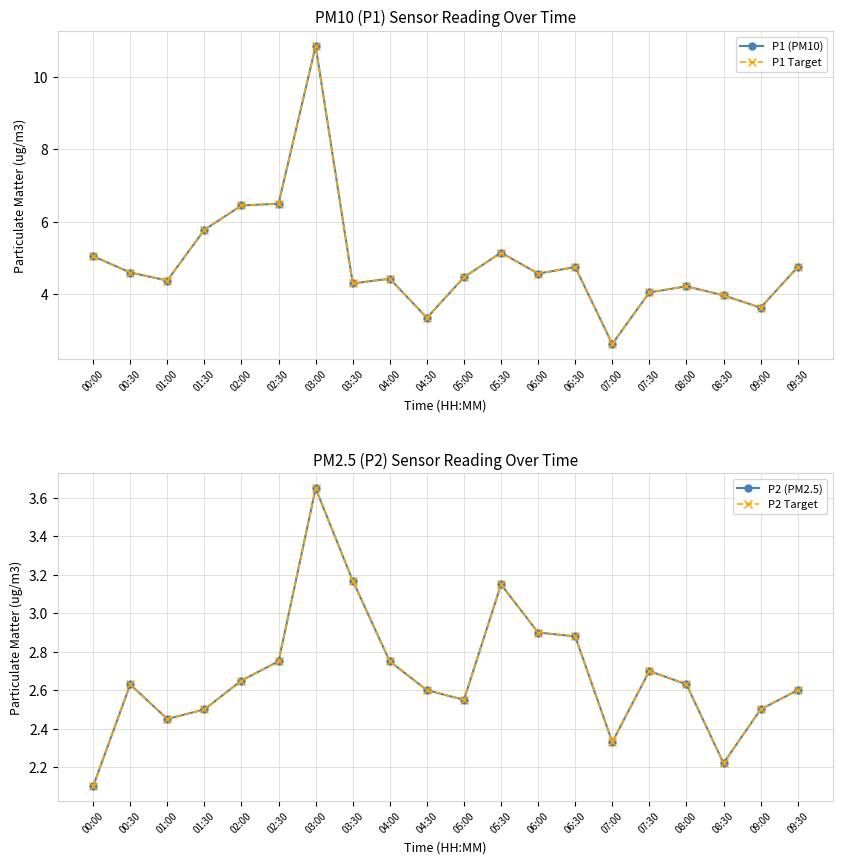

List the labels in order of P1 (PM10) value, largest first.

03:00, 02:30, 02:00, 01:30, 05:30, 00:00, 06:30, 09:30, 00:30, 06:00, 05:00, 04:00, 01:00, 03:30, 08:00, 07:30, 08:30, 09:00, 04:30, 07:00